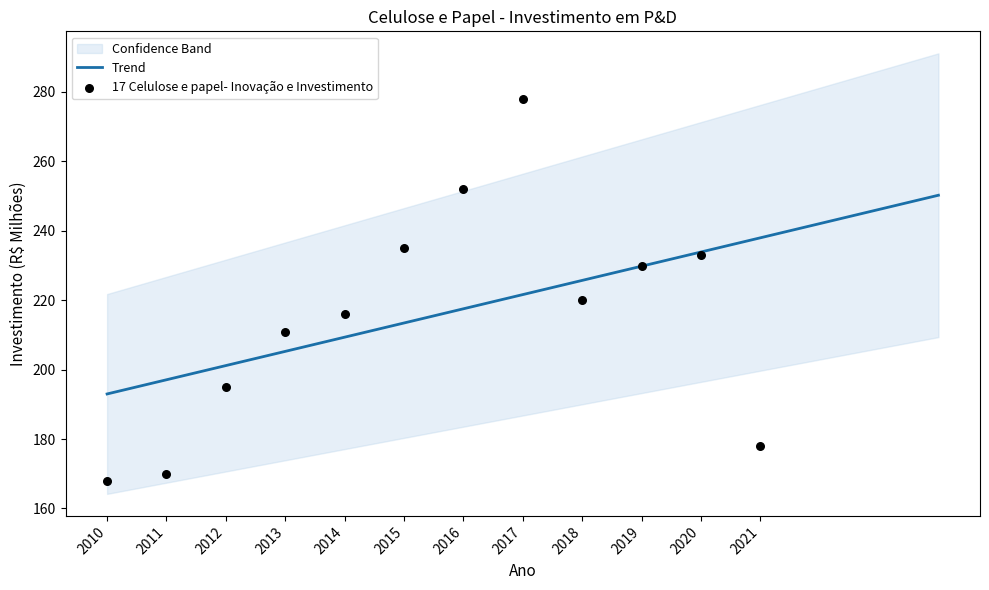

Which has a higher value, 2018 or 2021?

2018